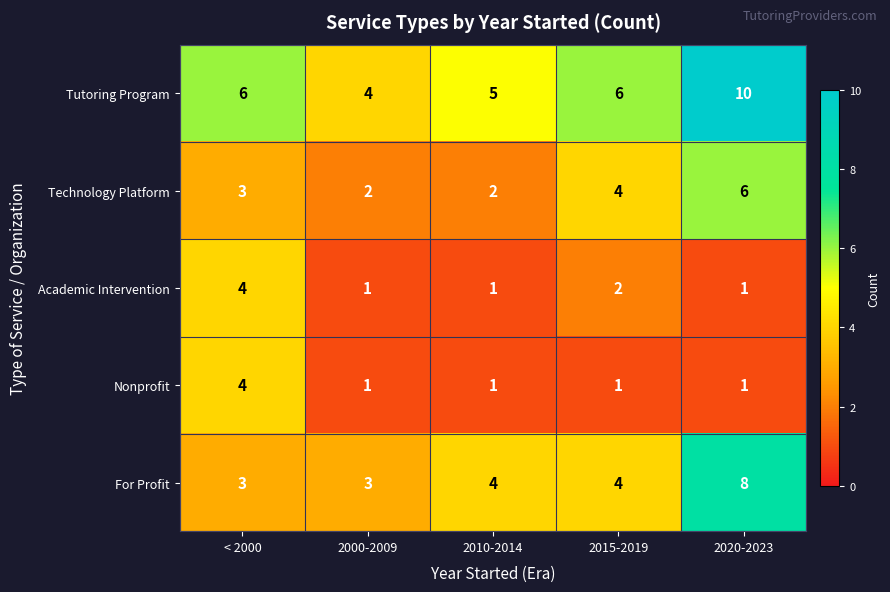

Which series has the widest spread of values?

Tutoring Program